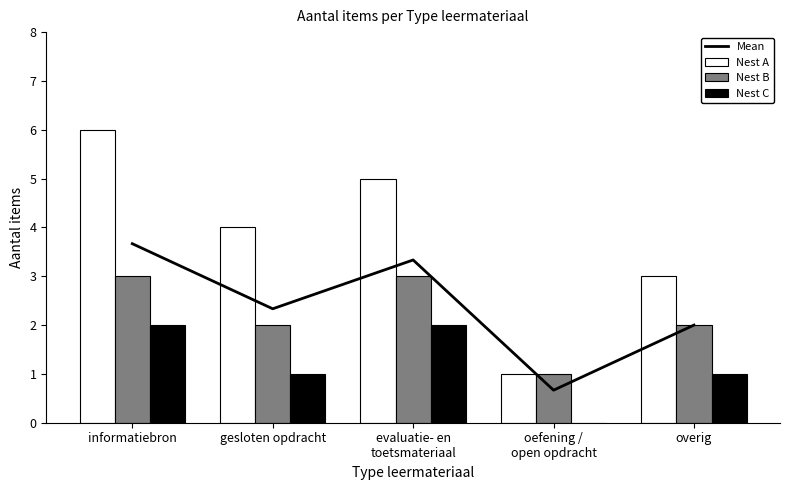

The value of Mean at informatiebron is 3.7. True or false?

True